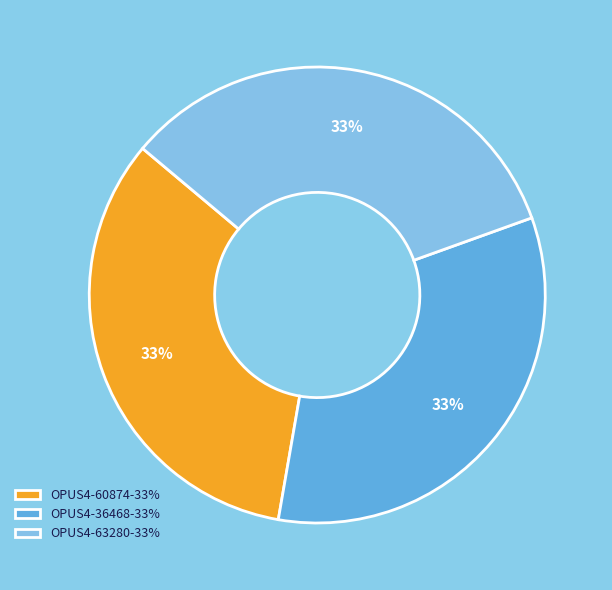

How many slices are in this pie chart?

3